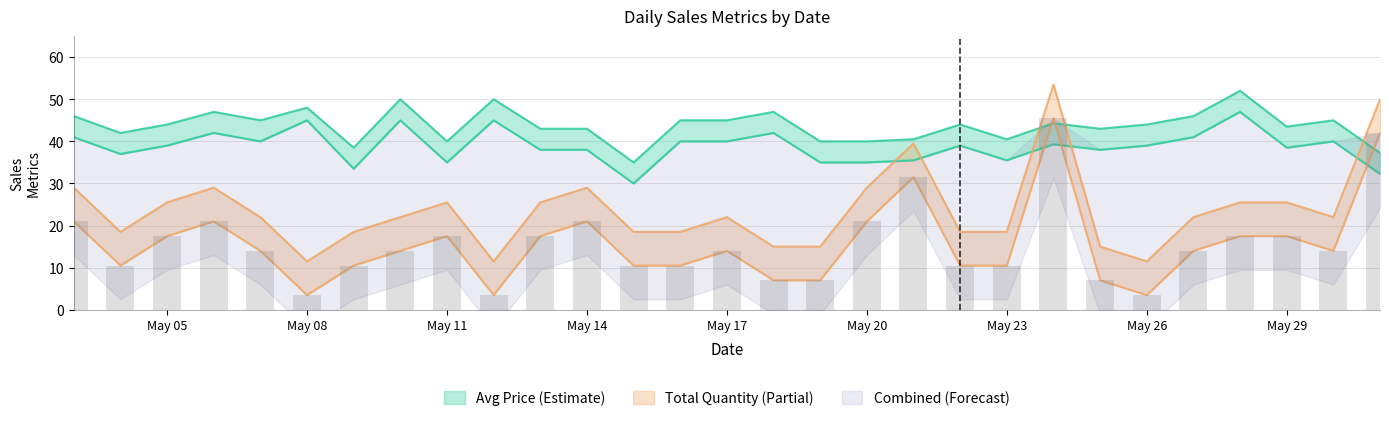

What is the value of the Total Quantity bar at the 15th from the left?

14.0